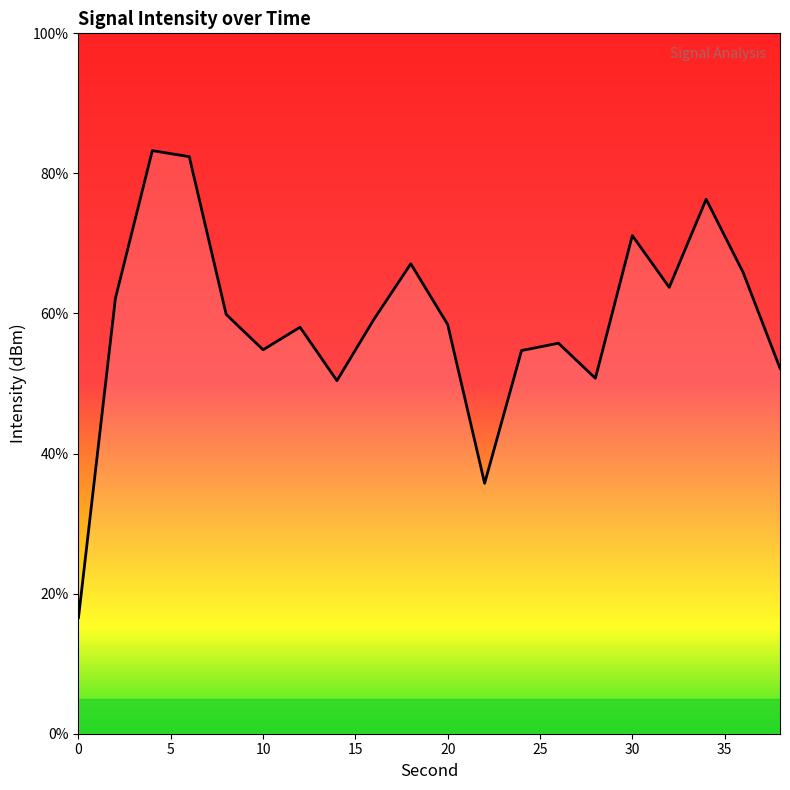

What is the difference between the maximum and minimum values?

66.7